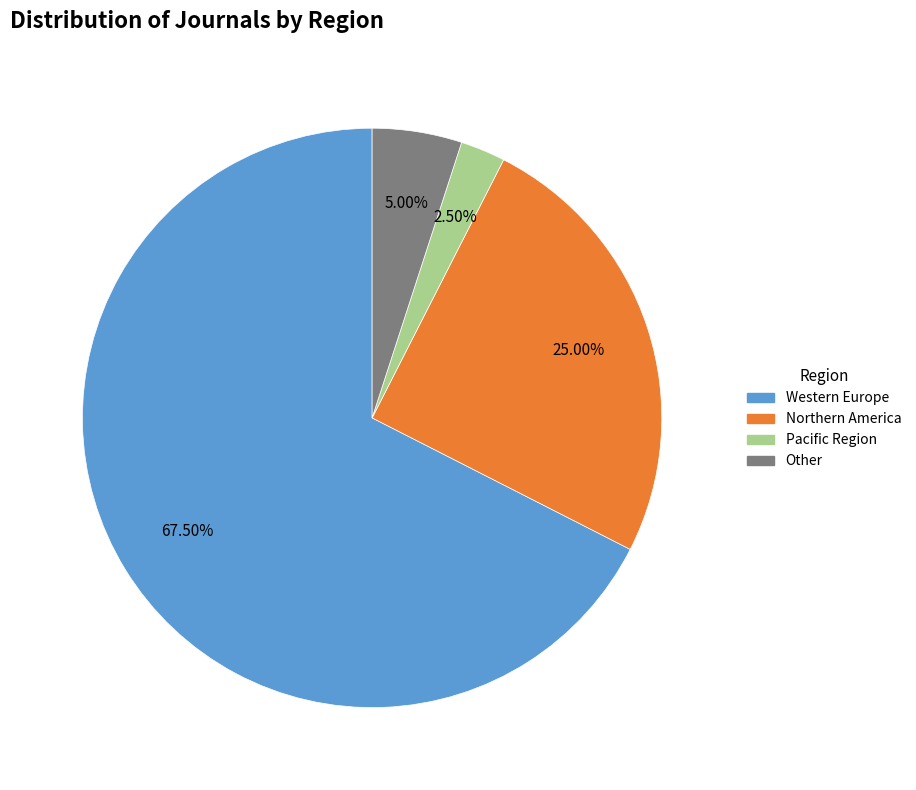

Count the number of slices in the pie.

4